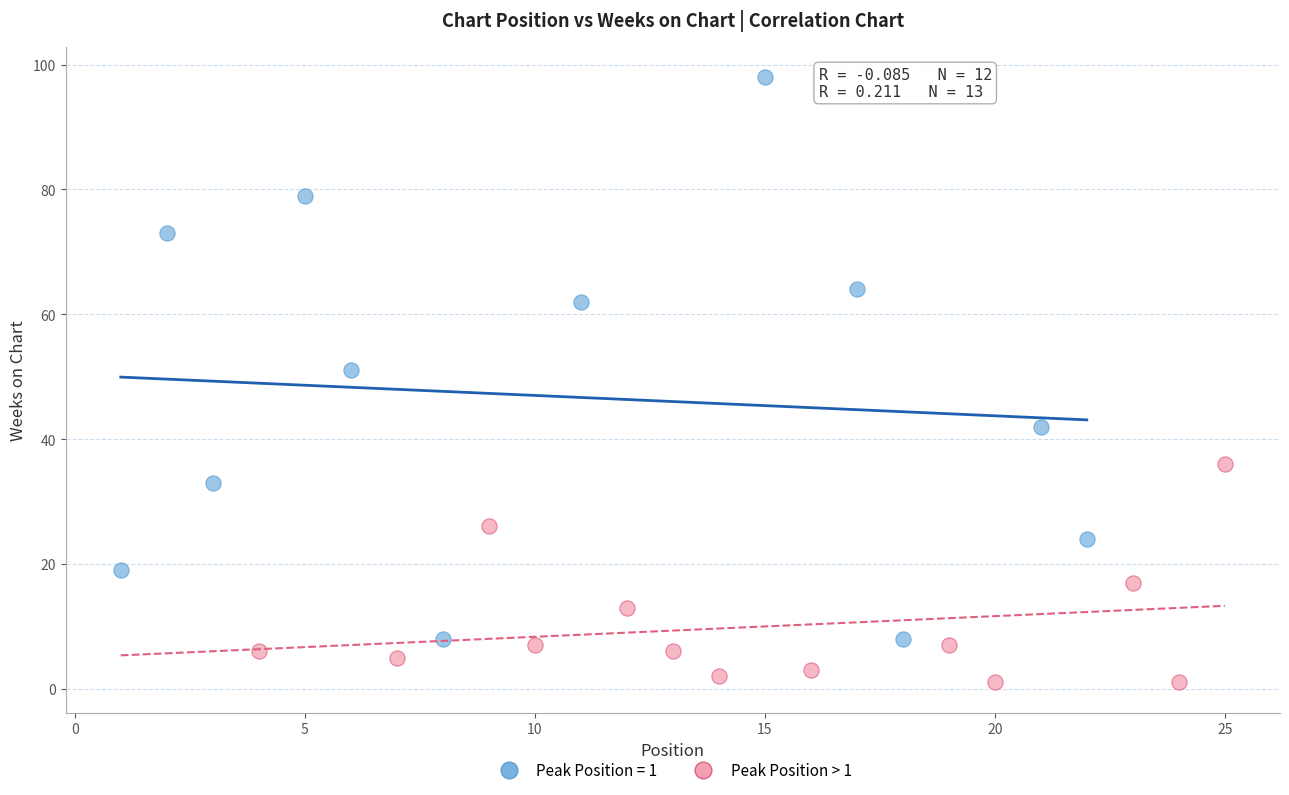

Which series has the widest spread of Y values?

Peak Position = 1